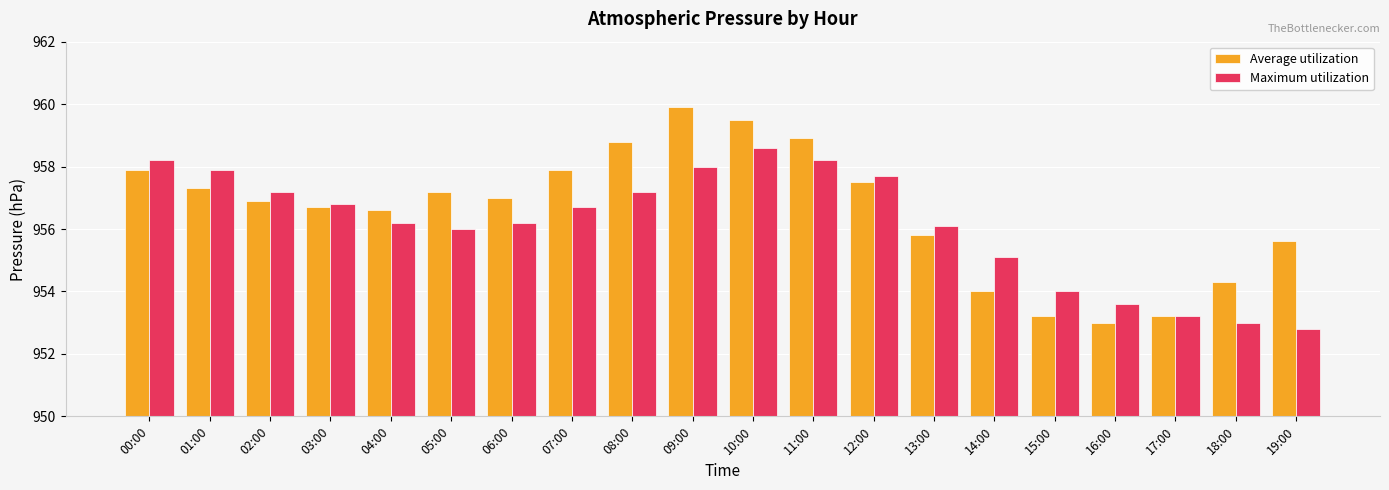

How many bars are there in total?

40